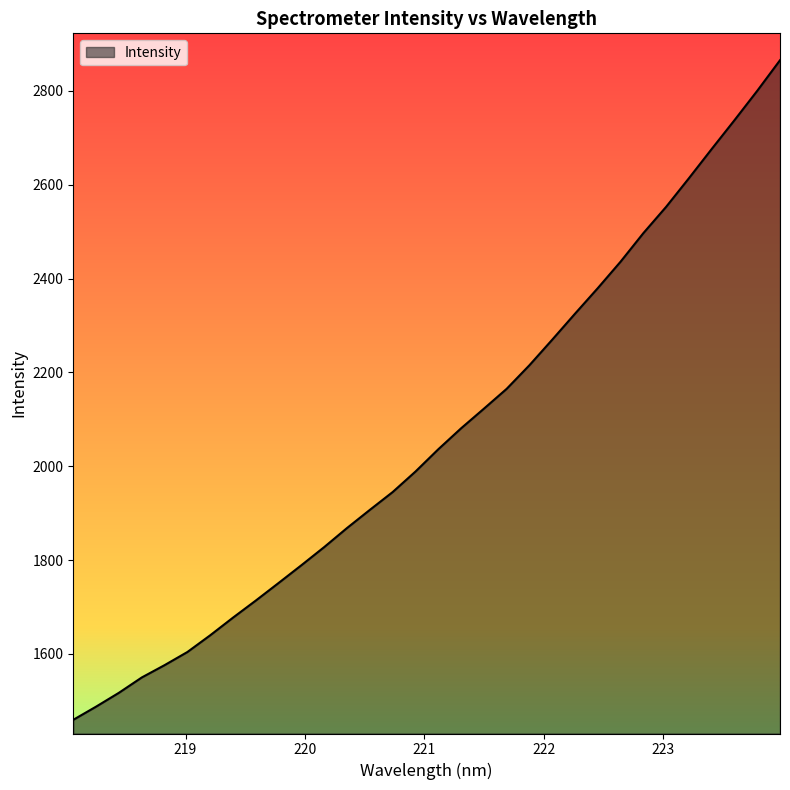

What is the difference between the maximum and minimum values?

1405.8